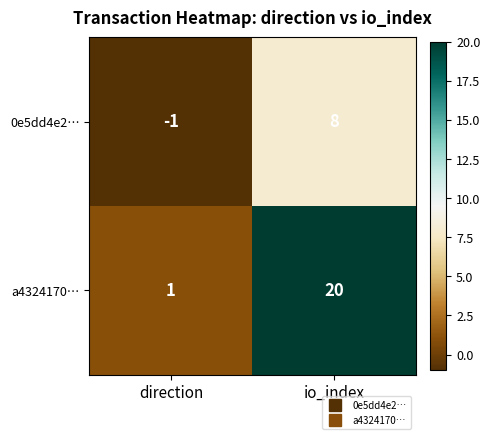

True or false: a4324170… has a value of 6 at io_index.

False